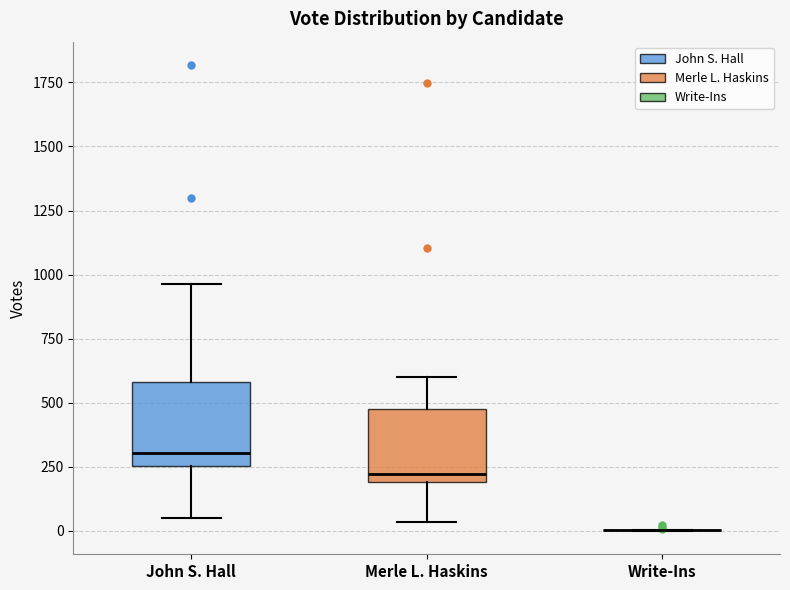

Reading left to right, read every box against the y-axis: the position of its median line, the range the box covers, and the ends of its whiskers. The values are not printed on the chart, so give them approximately, as read against the axis.

John S. Hall: median 300, box 250 to 600, whiskers 50 to 950
Merle L. Haskins: median 200 (just above the box's lower edge), box 200 to 500, whiskers 50 to 600
Write-Ins: box collapsed to a line at 0, whiskers 0 to 0